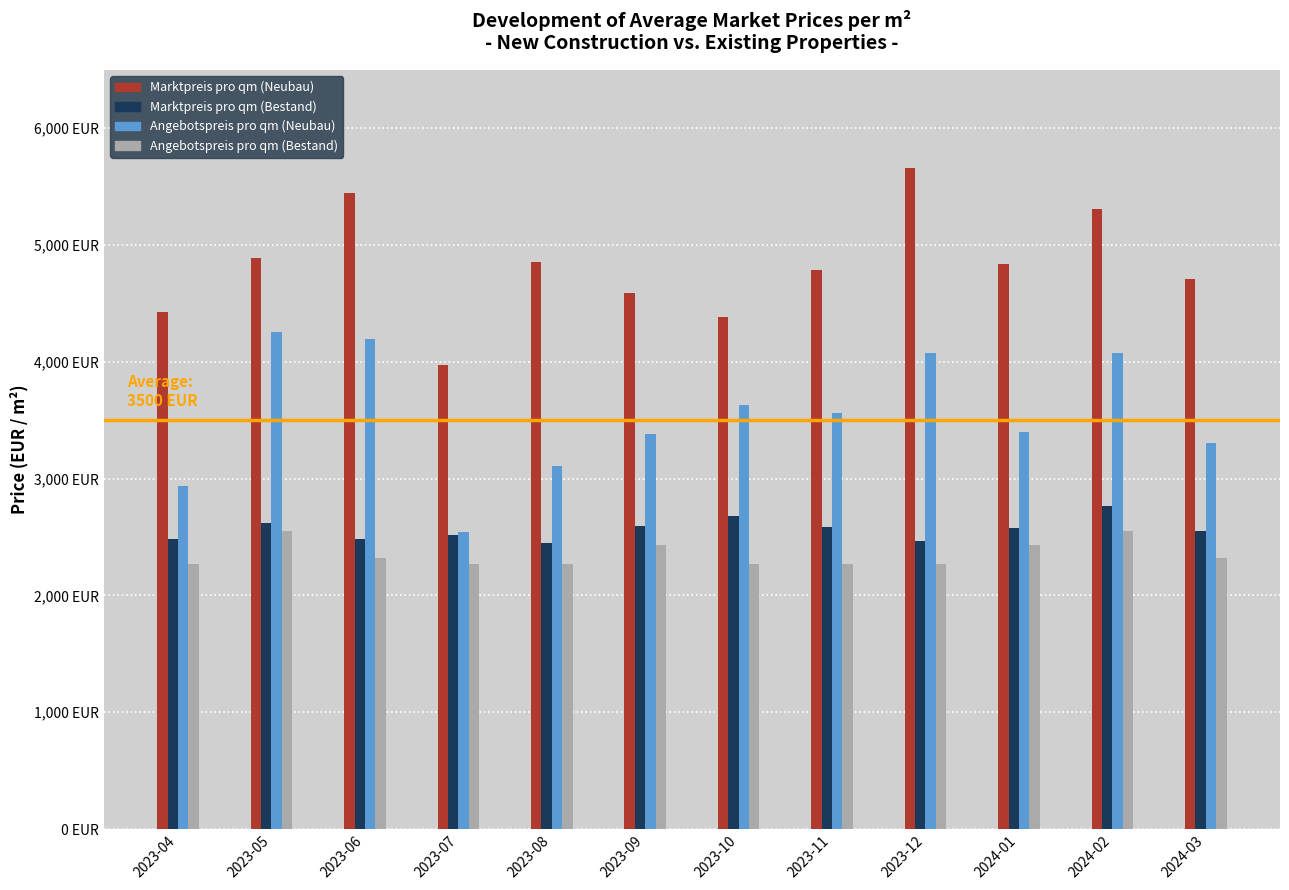

At how many categories does at least one series exceed 3084?

12